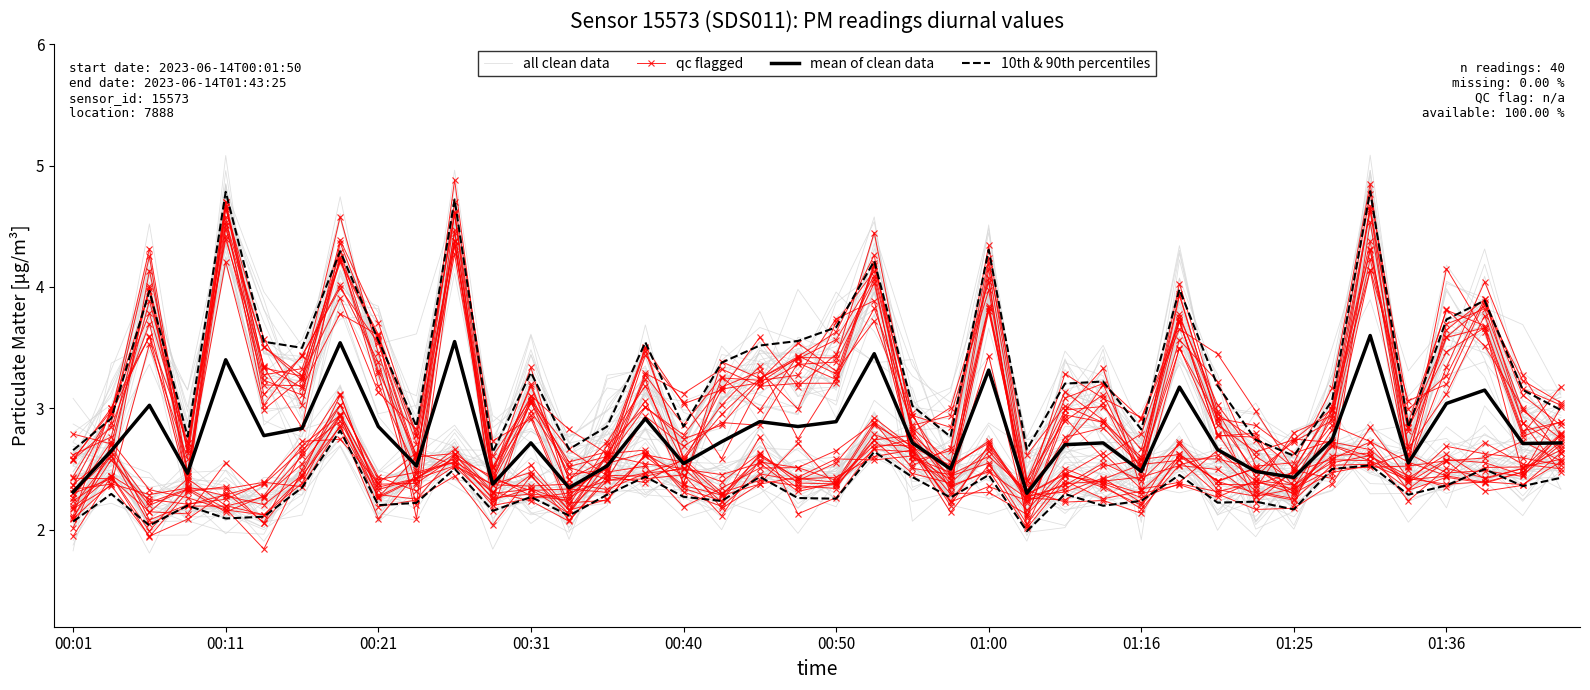

After their last crossing, which series has the higher values: all clean data or 10th & 90th percentiles?

10th & 90th percentiles